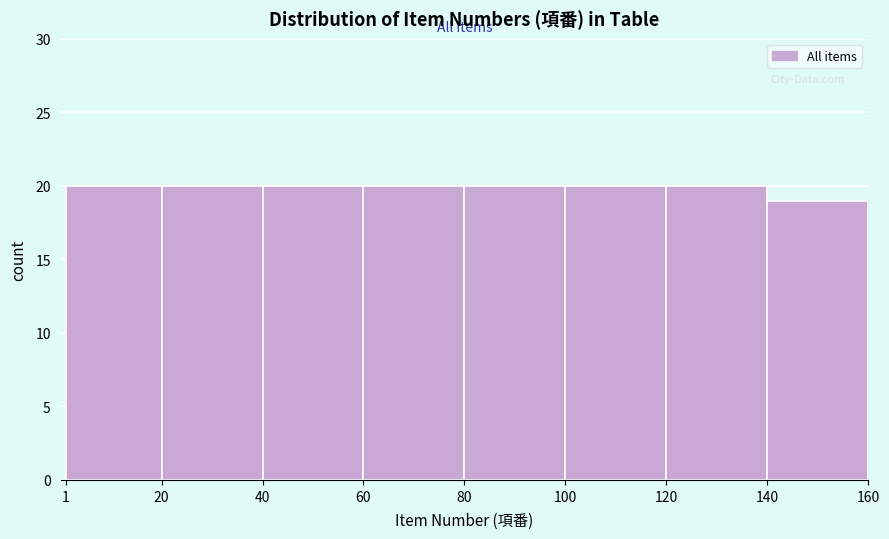

Reading left to right, transcribe this chart: for each bar, give the range it covers on the x-axis and its height. The values are not printed on the chart, so give them approximately, as read against the axis.

1 to 20: 20
20 to 40: 20
40 to 60: 20
60 to 80: 20
80 to 100: 20
100 to 120: 20
120 to 140: 20
140 to 160: 19